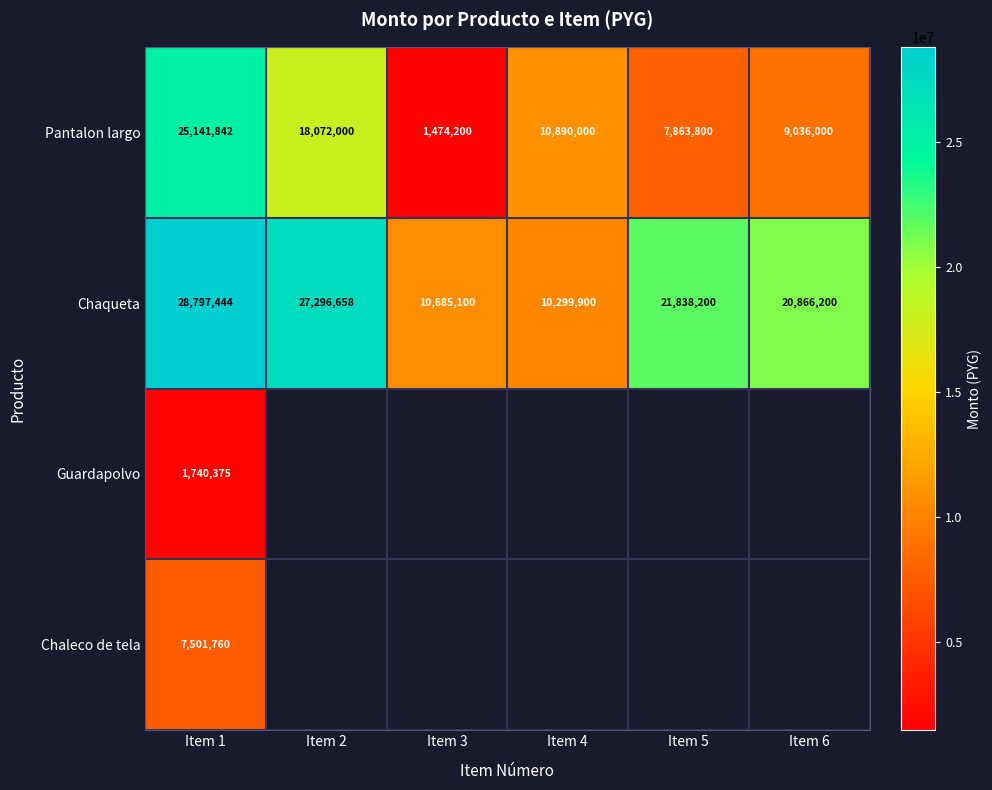

At which category is the sum across all series the highest?

Item 1